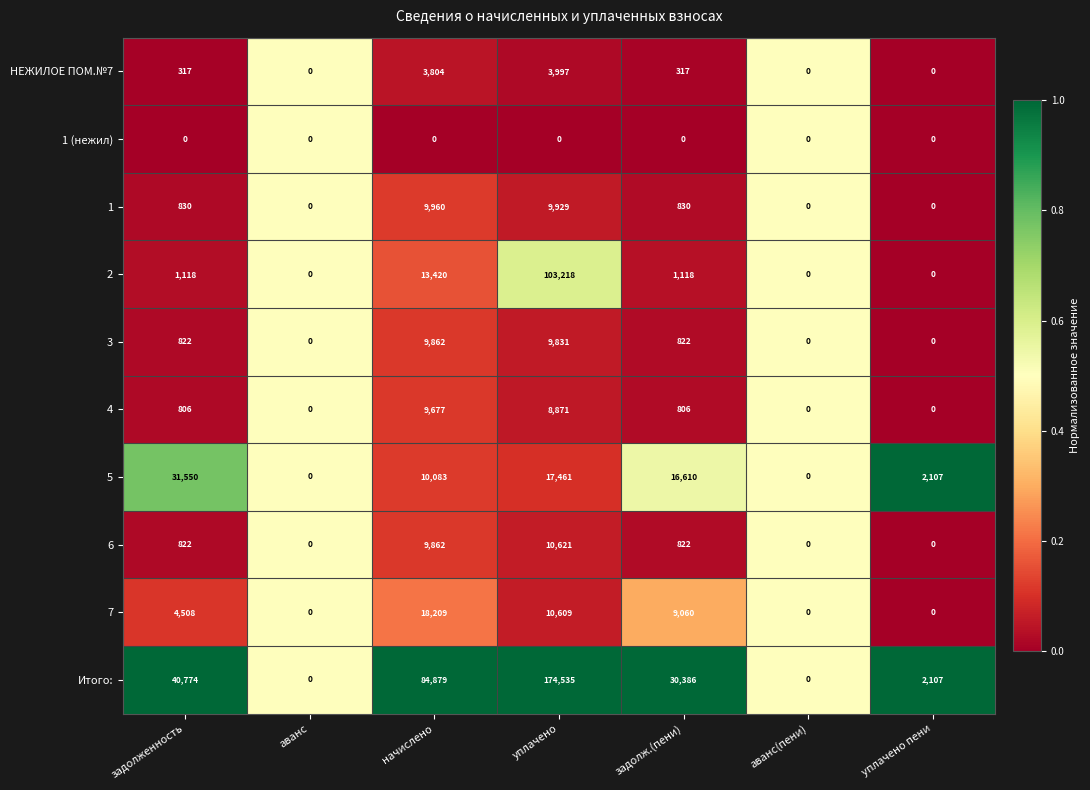

Is it true that Итого: equals 61863 at задолженность?

False